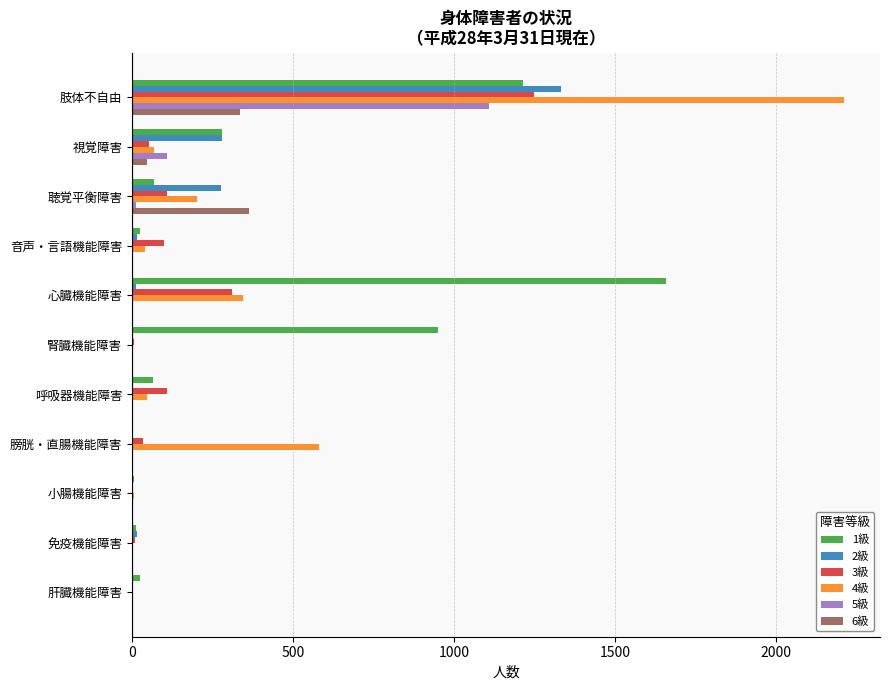

Which category has the highest value in the 1級 series?

心臓機能障害